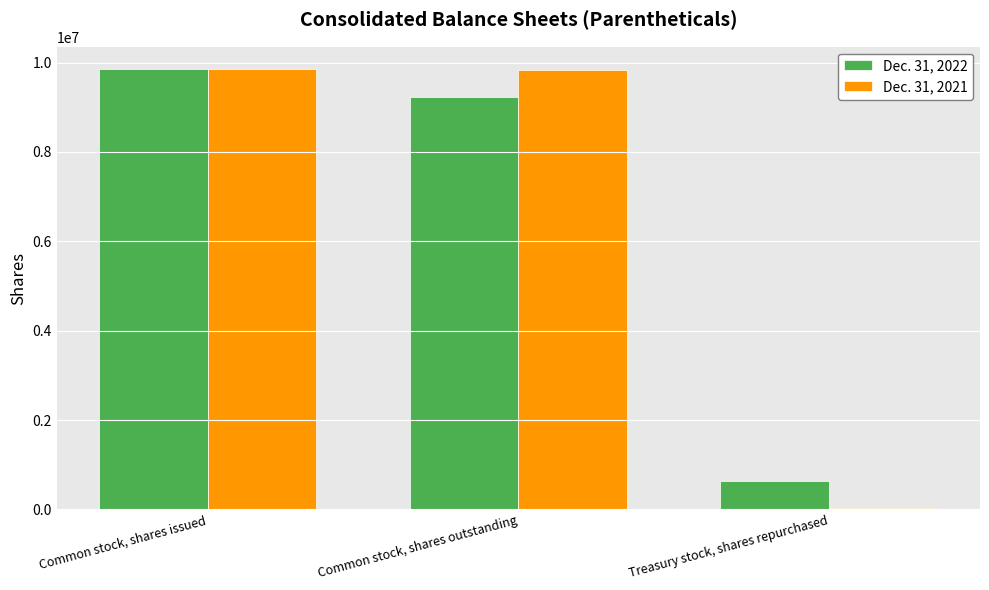

Which series has the largest range (max minus min)?

Dec. 31, 2021